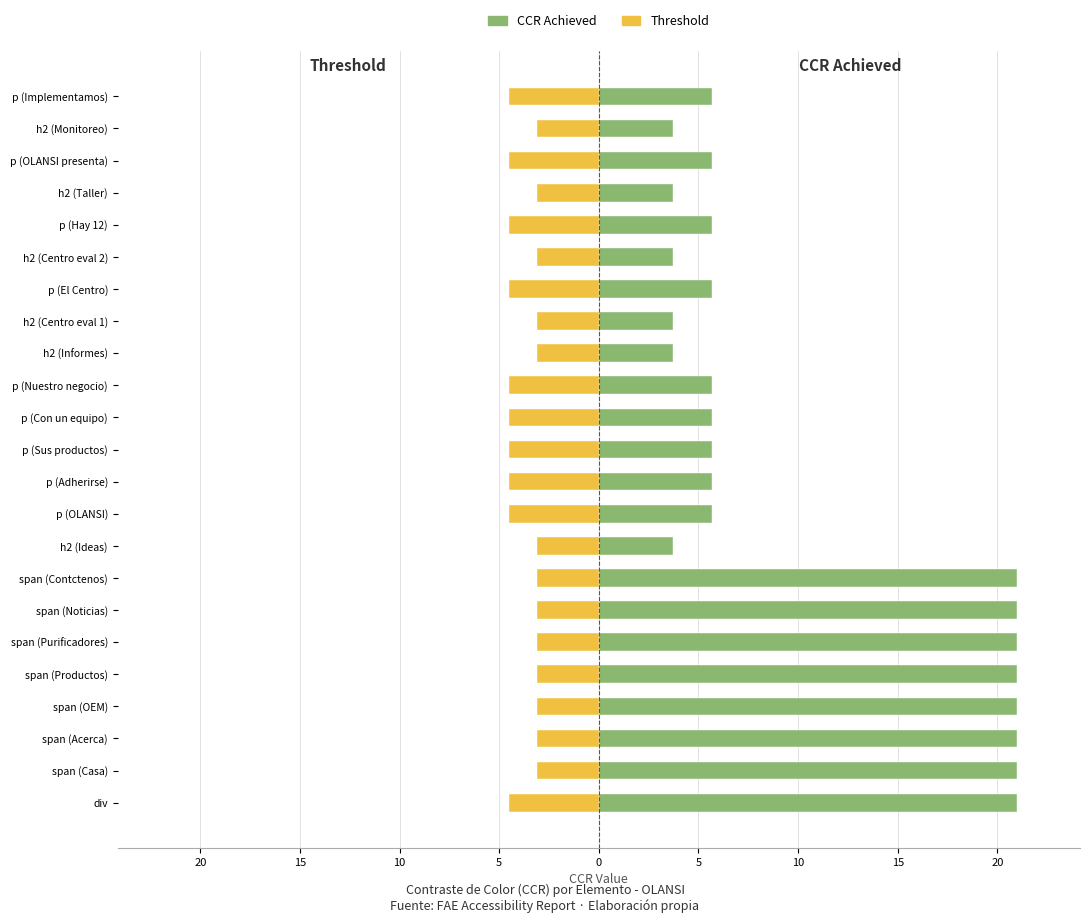

Is the value of CCR Achieved at p (Adherirse) greater than the value of Threshold at p (Implementamos)?

Yes